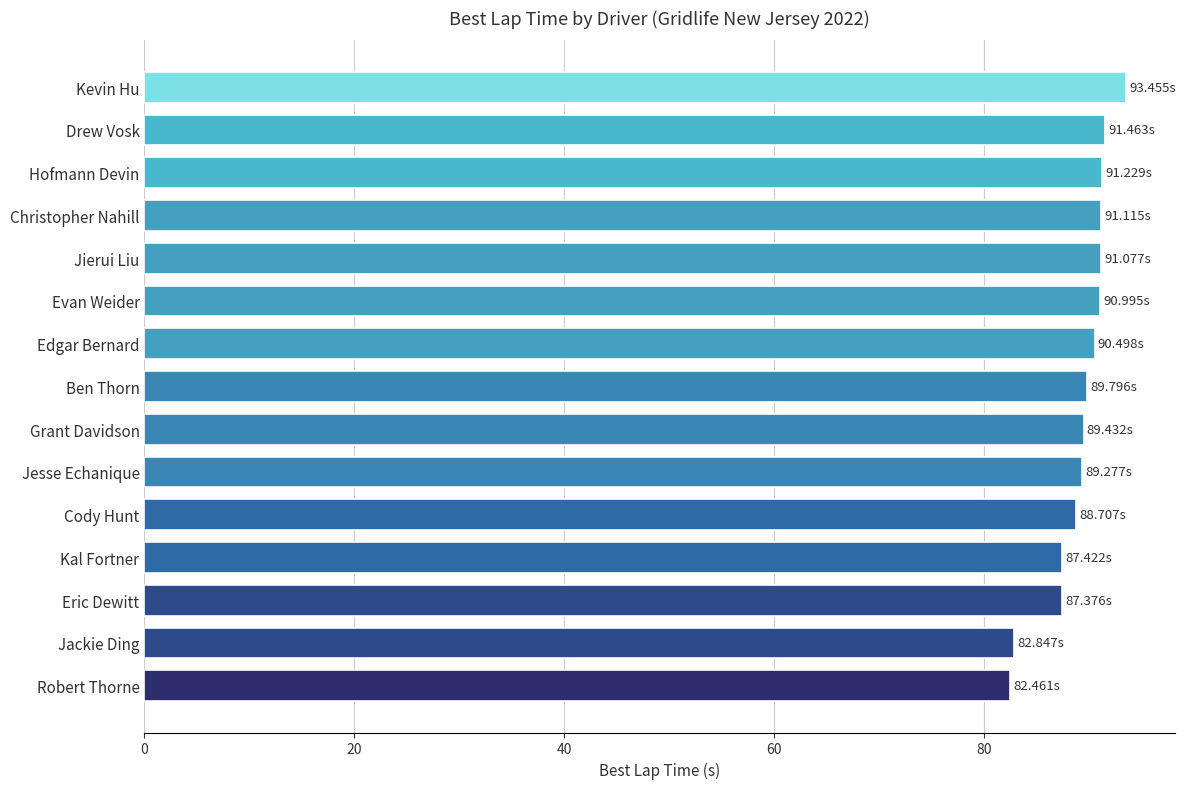

What is the label of the 12th bar from the bottom?

Christopher Nahill